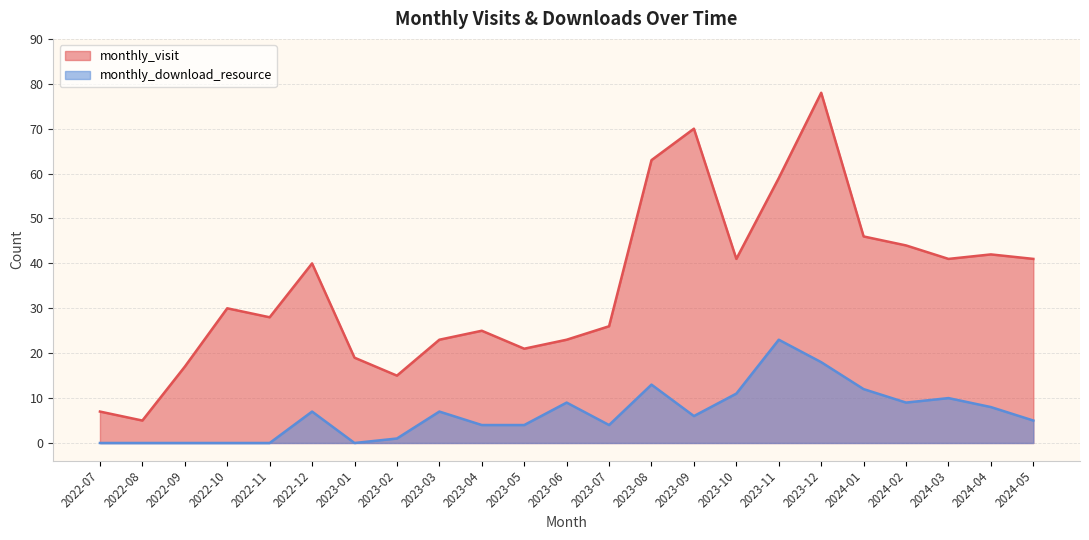

How many lines are shown in the chart?

2